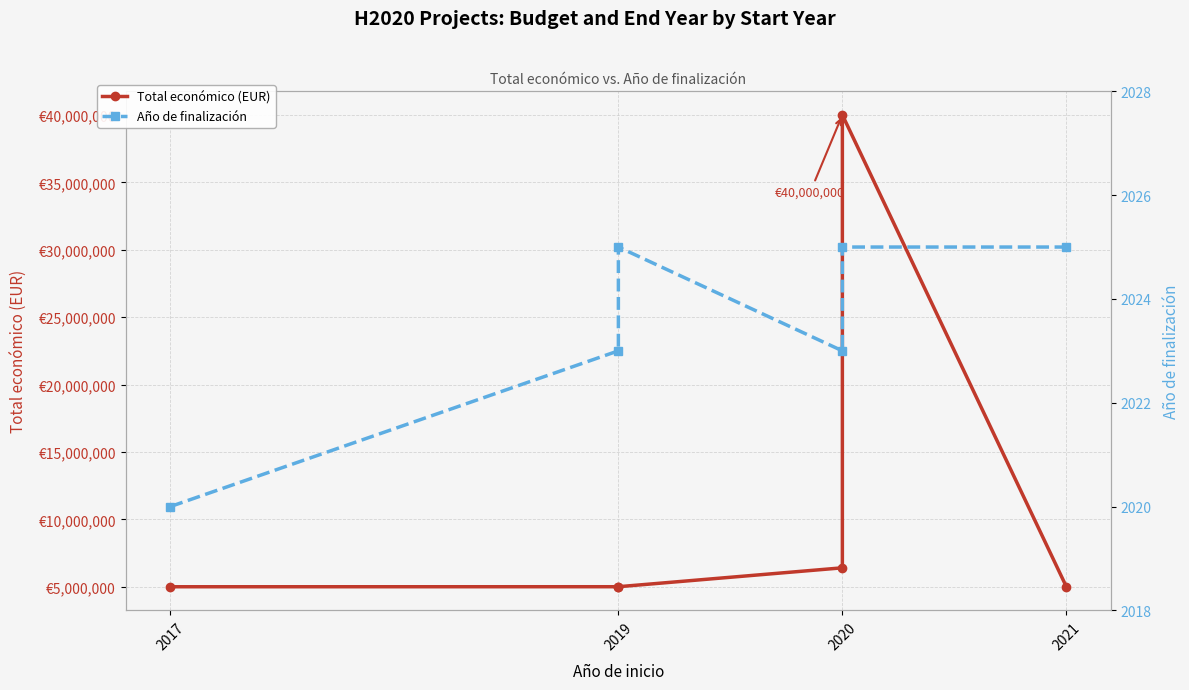

At how many categories does at least one series exceed 19926253?

1